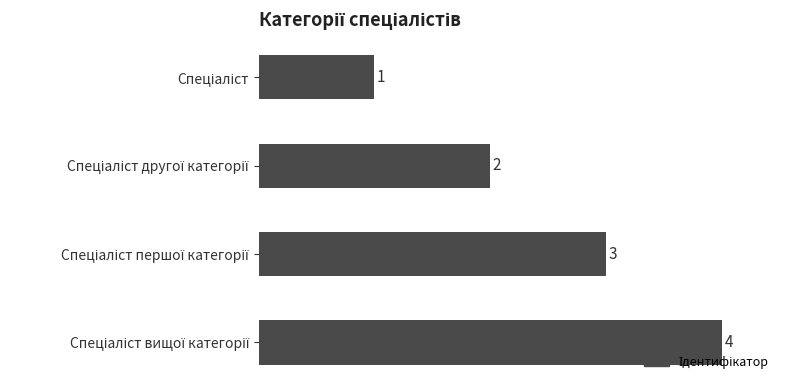

What is the sum of all values?

10